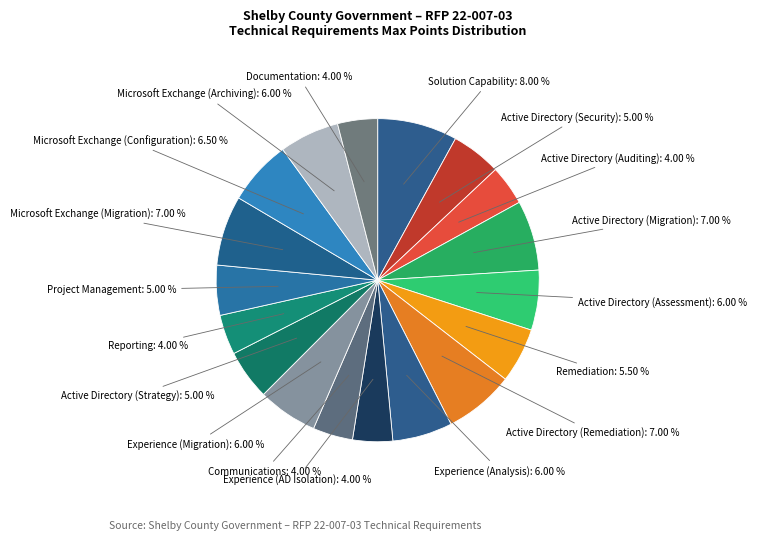

Count the number of slices in the pie.

18